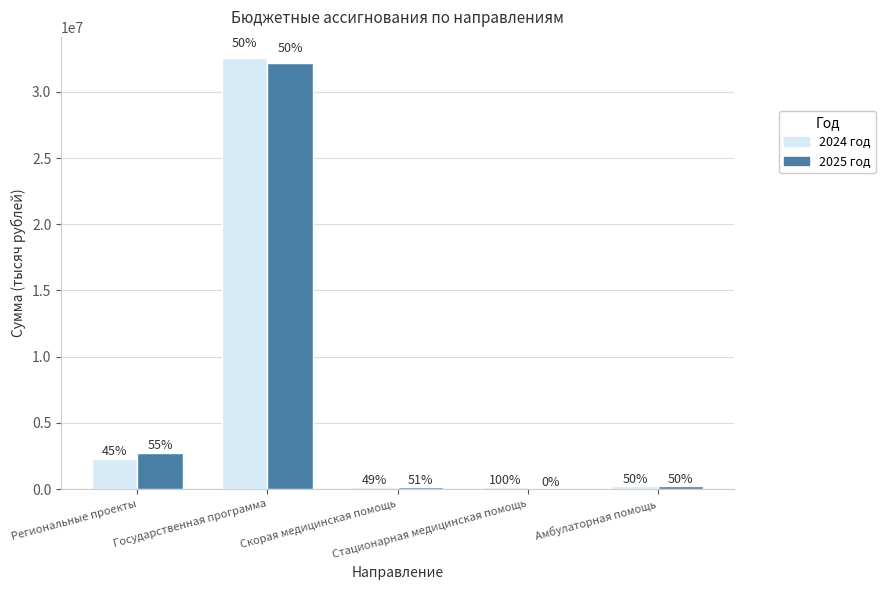

Which series has the widest spread of values?

2024 год